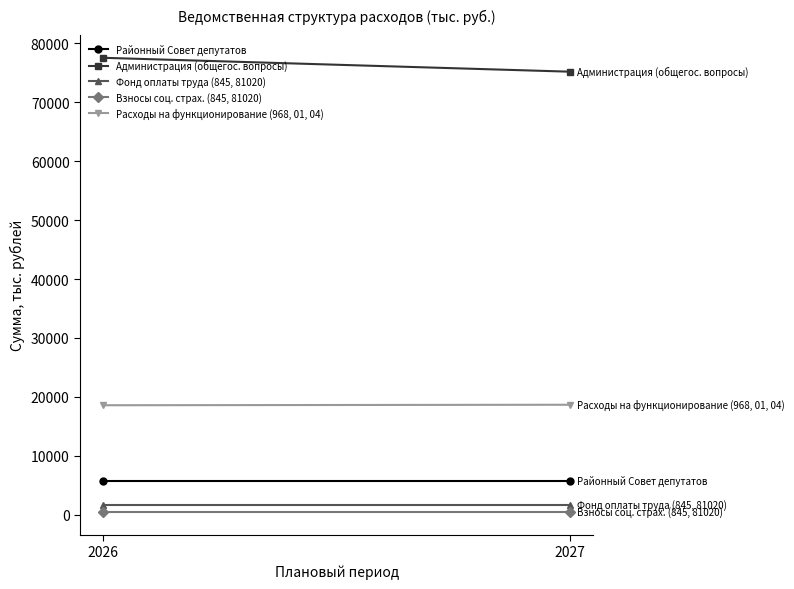

Which series has the largest range (max minus min)?

Администрация (общегос. вопросы)